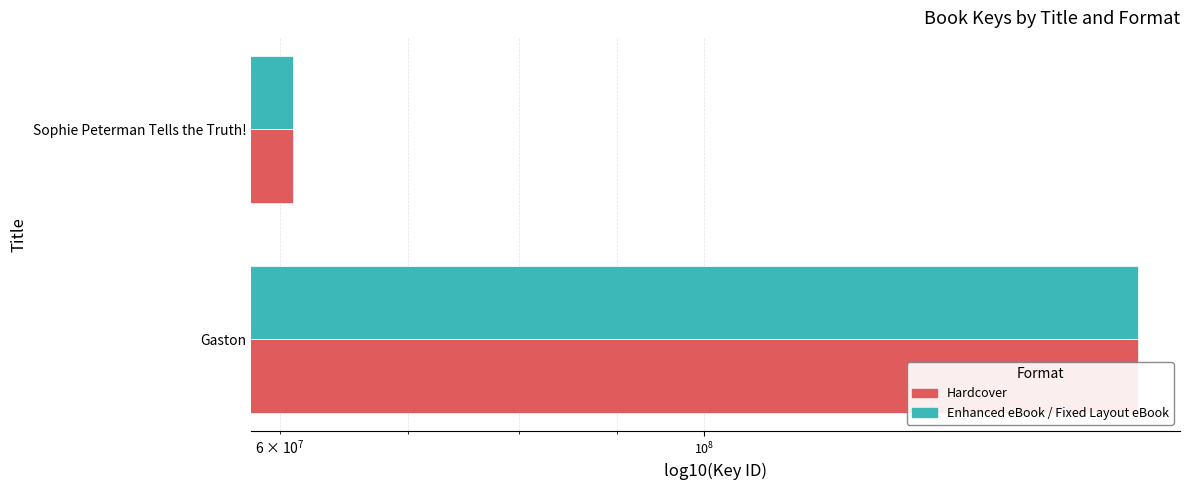

Are the bars grouped side by side (vs. stacked)?

Yes